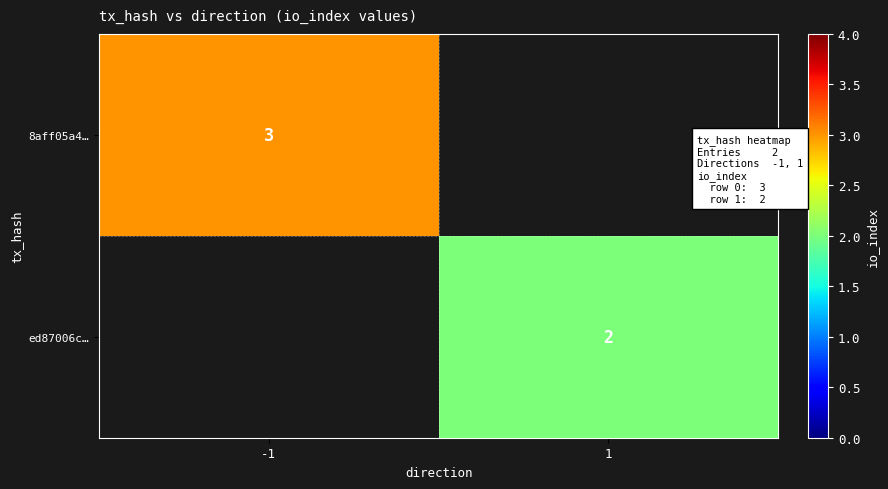

The value of 8aff05a4… at -1 is 2. True or false?

False